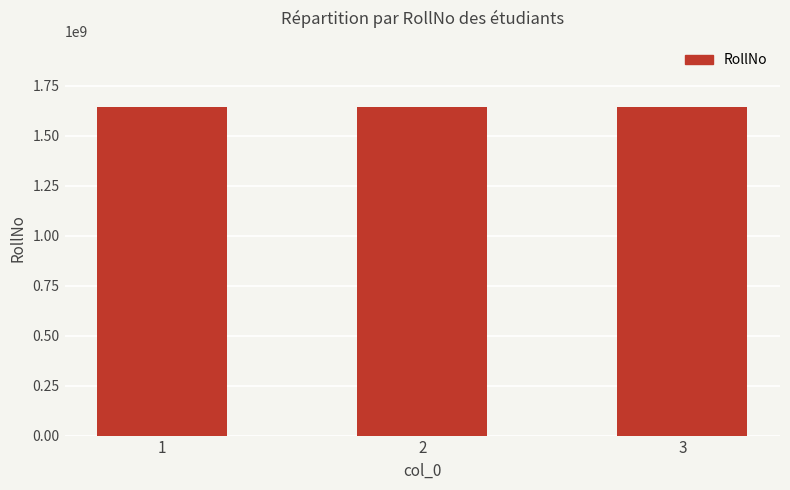

How many bars are there in total?

3